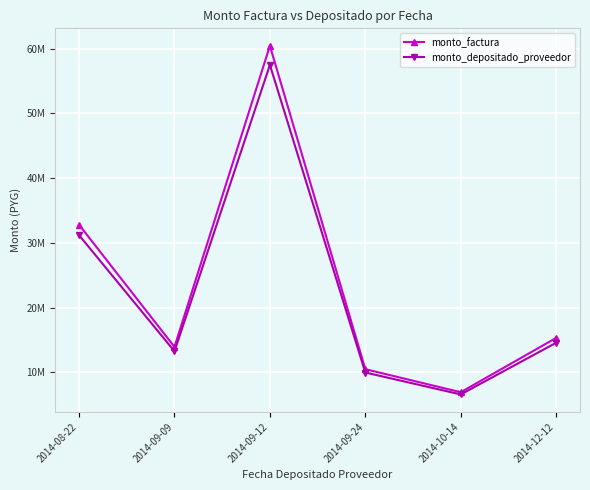

What is the maximum value shown in the chart?

60448488